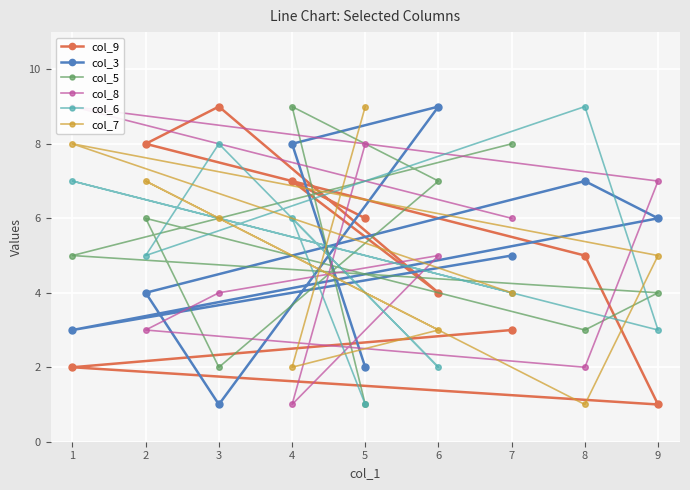

Reading left to right, list all the values displayed in this chart.

col_9: 3	2	1	5	8	9	4	7	6
col_3: 5	3	6	7	4	1	9	8	2
col_5: 8	5	4	3	6	2	7	9	1
col_8: 6	9	7	2	3	4	5	1	8
col_6: 4	7	3	9	5	8	2	6	1
col_7: 4	8	5	1	7	6	3	2	9